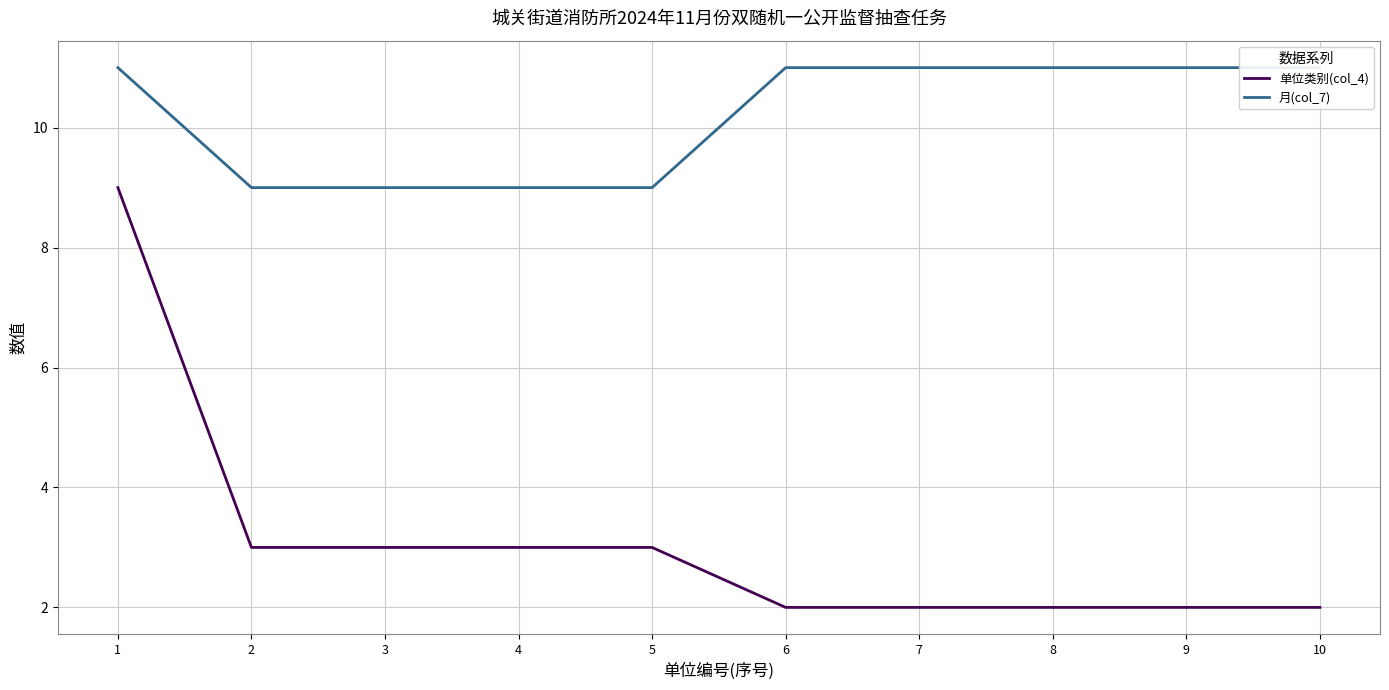

True or false: 月(col_7) has more than 1 interior local peaks.

False